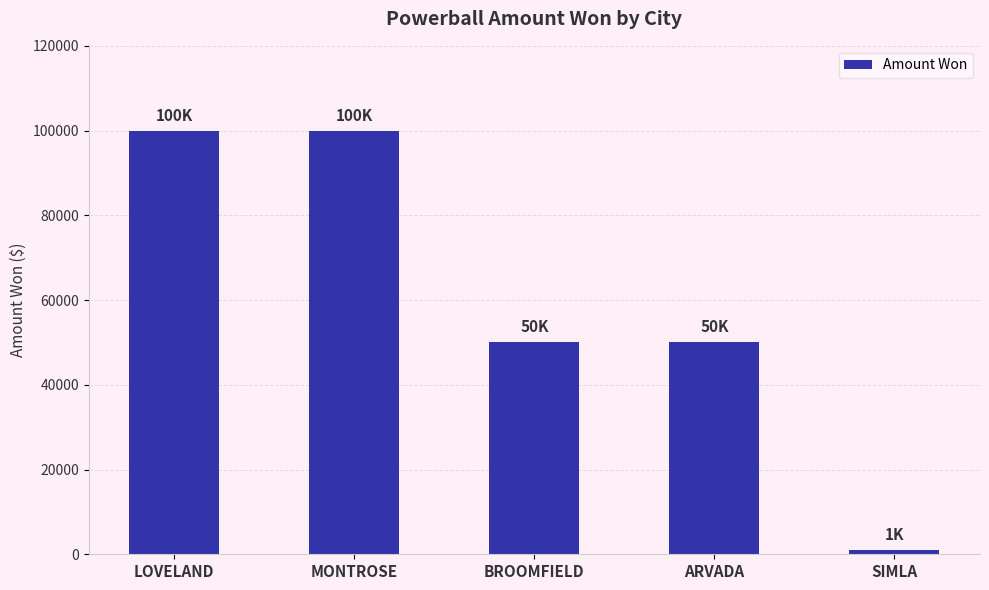

What is the minimum value shown in the chart?

1000